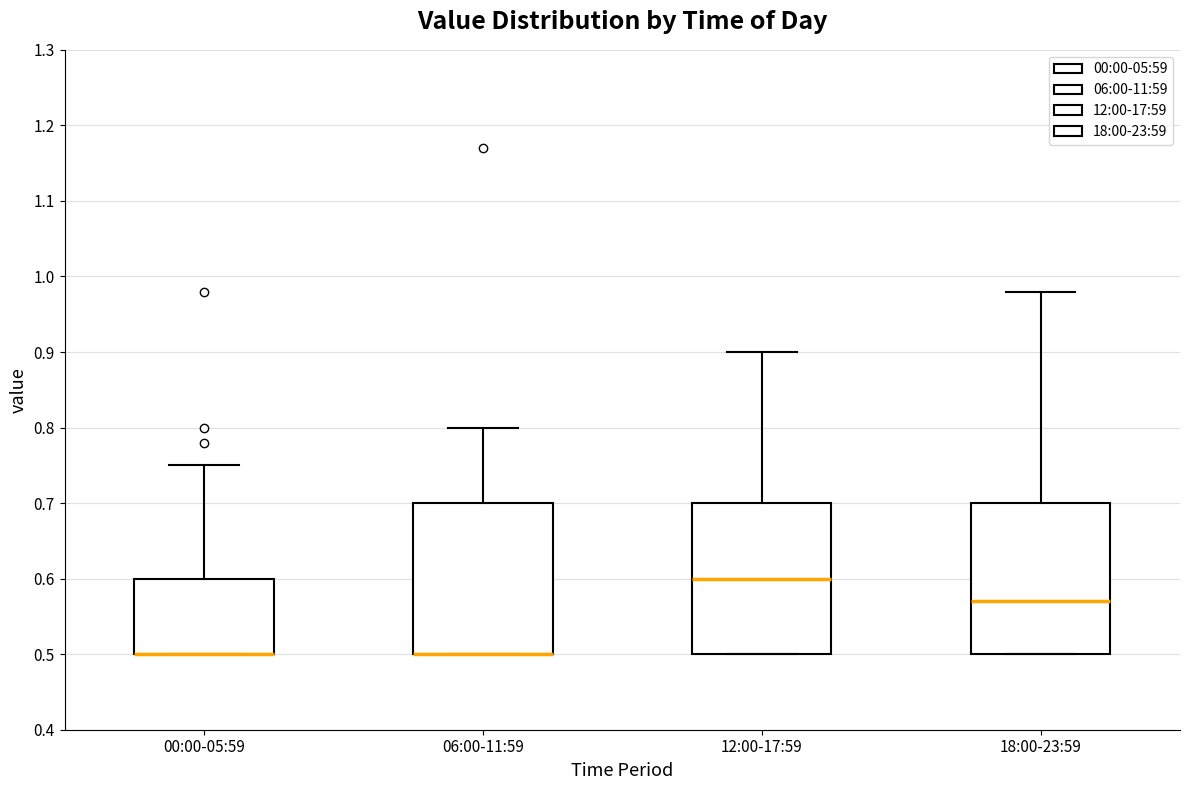

Reading left to right, transcribe this box plot: for each box, give where its median line is, the range the box spans, and where its two whiskers end, as read against the y-axis. The values are not printed on the chart, so give them approximately, as read against the axis.

00:00-05:59: median 0.50 (drawn on the box's lower edge), box 0.50 to 0.60, whiskers 0.50 to 0.75
06:00-11:59: median 0.50 (drawn on the box's lower edge), box 0.50 to 0.70, whiskers 0.50 to 0.80
12:00-17:59: median 0.60, box 0.50 to 0.70, whiskers 0.50 to 0.90
18:00-23:59: median 0.57, box 0.50 to 0.70, whiskers 0.50 to 0.98